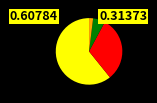

How many segments does this pie chart have?

4